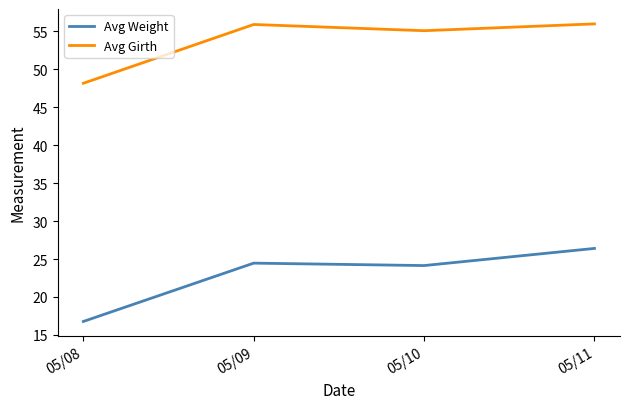

At which category does Avg Girth reach its first local peak?

05/09